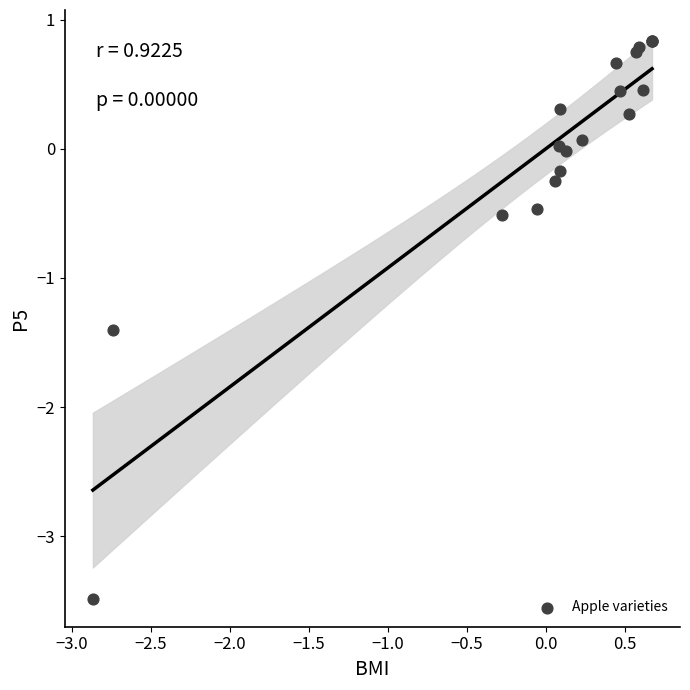

What Y value in the scatter plot is closest to -1?

-1.4